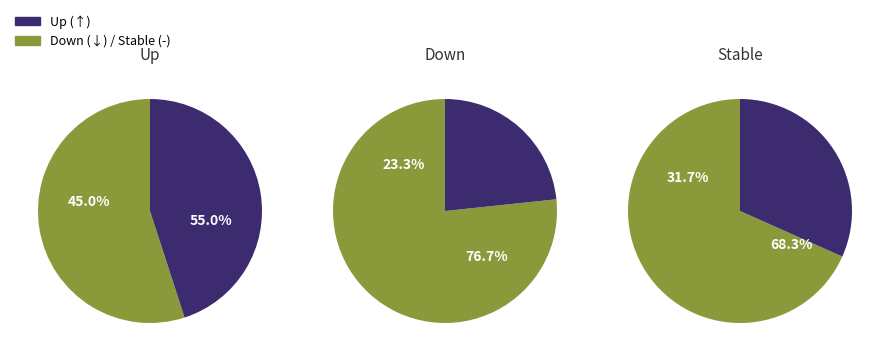

Rank the categories by value from highest to lowest.

up, -, down